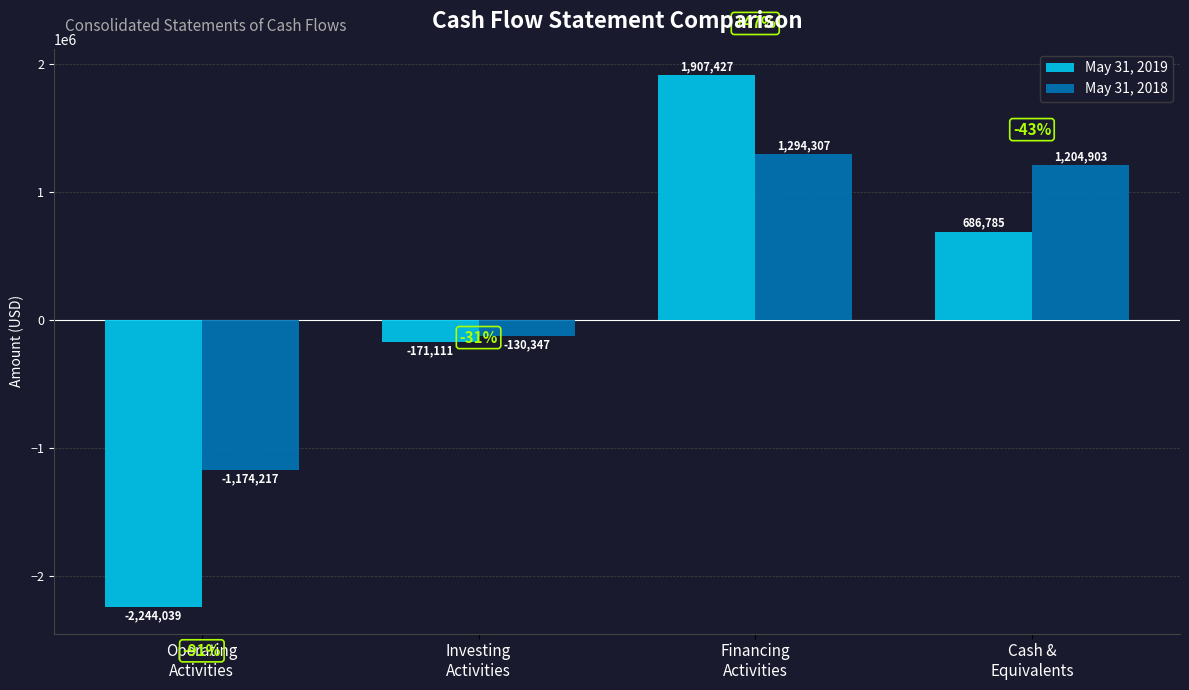

What is the average value of the May 31, 2018 series?

298662